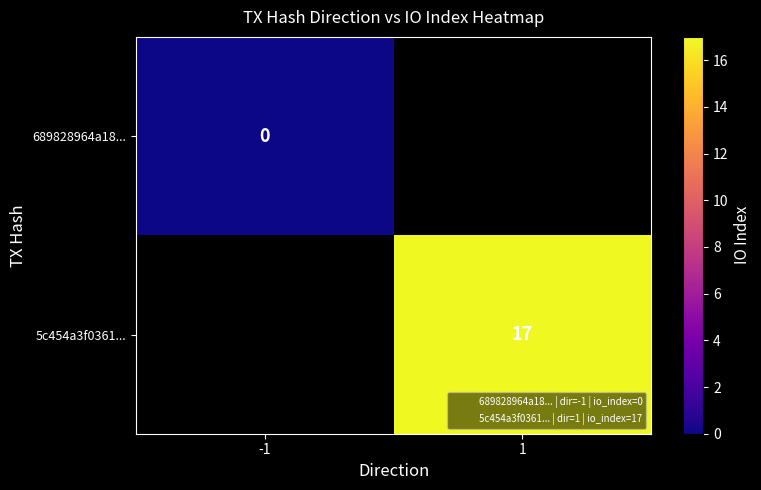

The value of 5c454a3f0361... at 1 is 6.7. True or false?

False